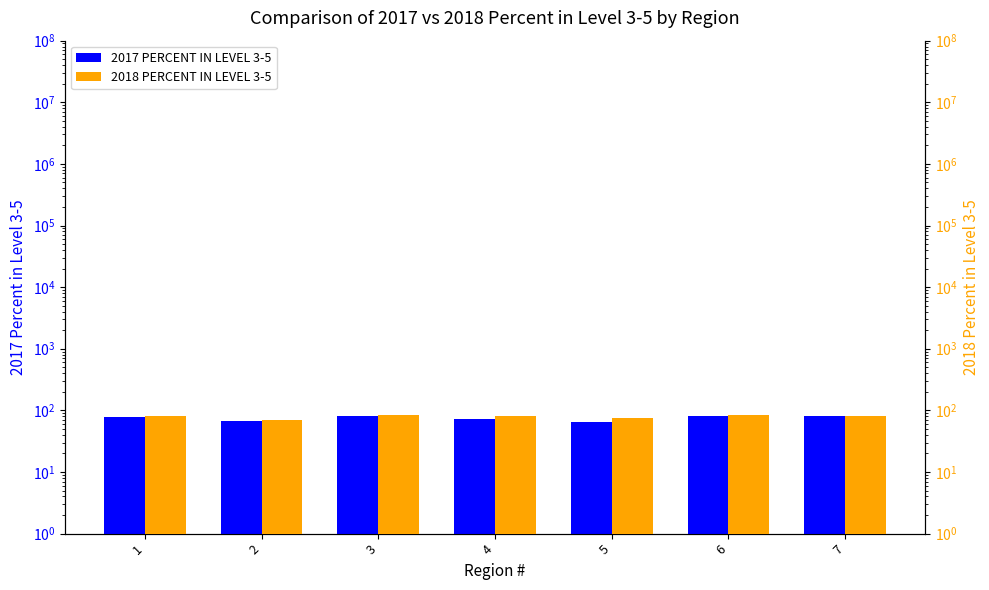

List the labels in order of 2017 PERCENT IN LEVEL 3-5 value, largest first.

3, 7, 6, 1, 4, 2, 5